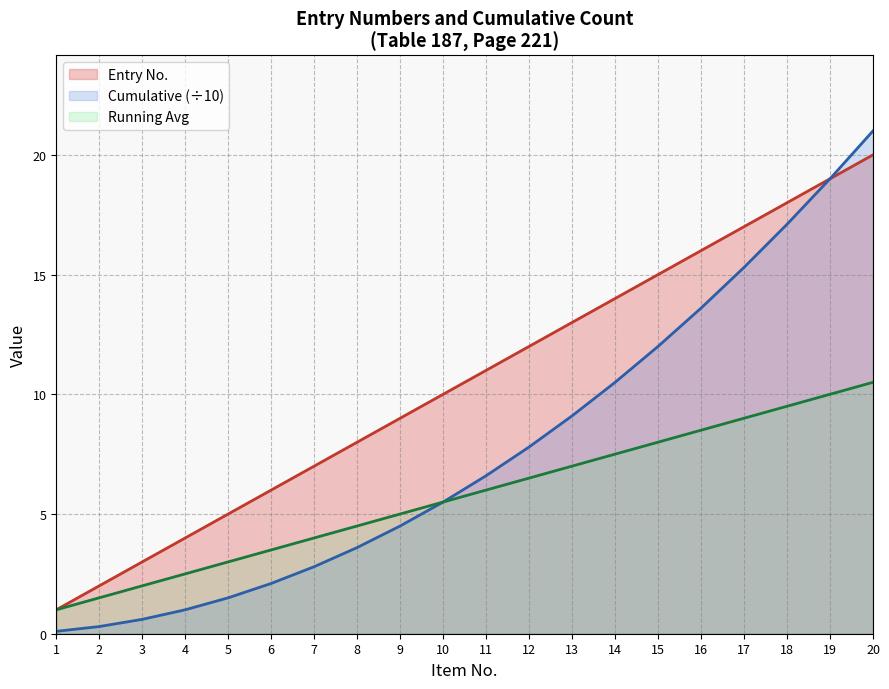

What is the value of the 10th point from the left?

10